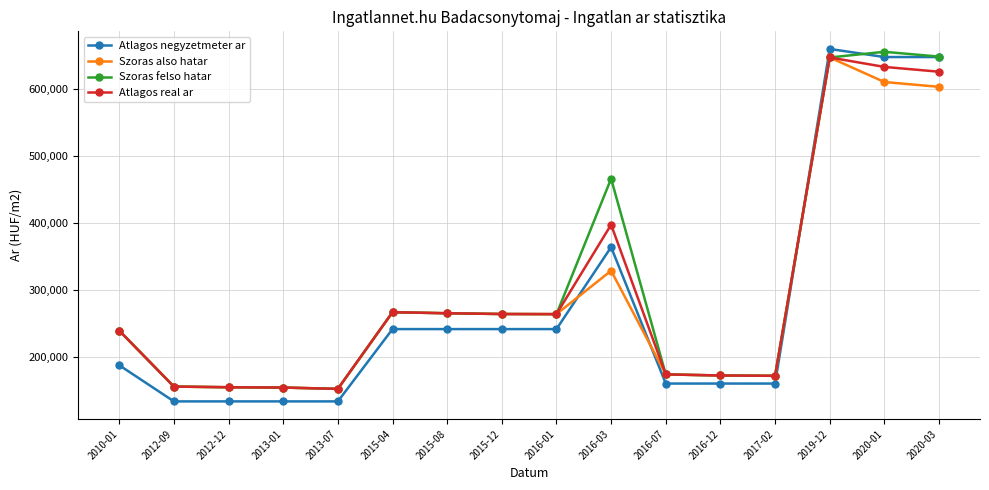

Rank the series by their average value, from lowest to highest.

Atlagos negyzetmeter ar, Szoras also hatar, Atlagos real ar, Szoras felso hatar